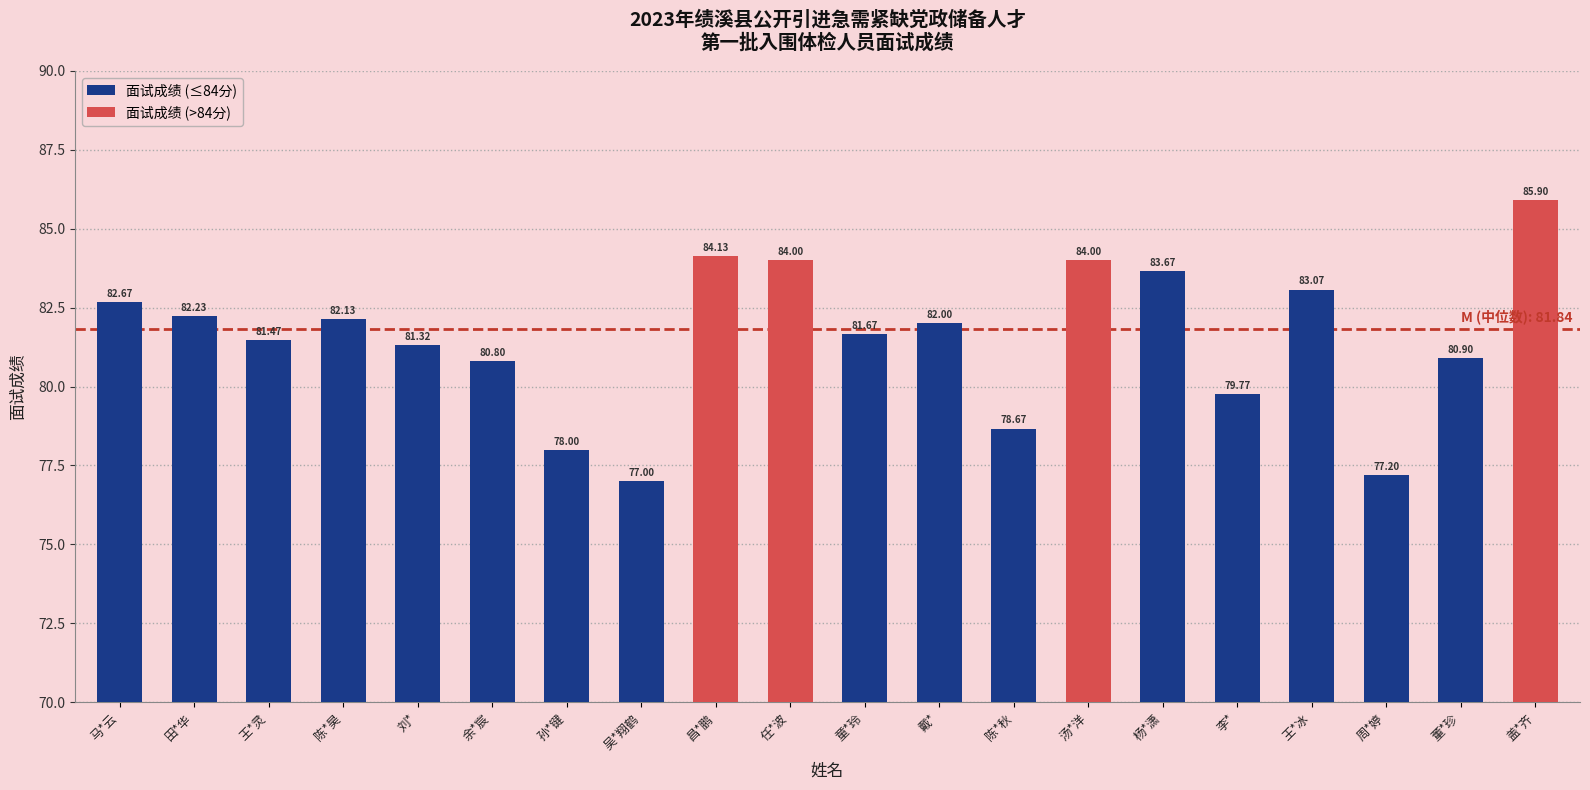

What is the difference between the values at 李* and 余*宸?

1.0